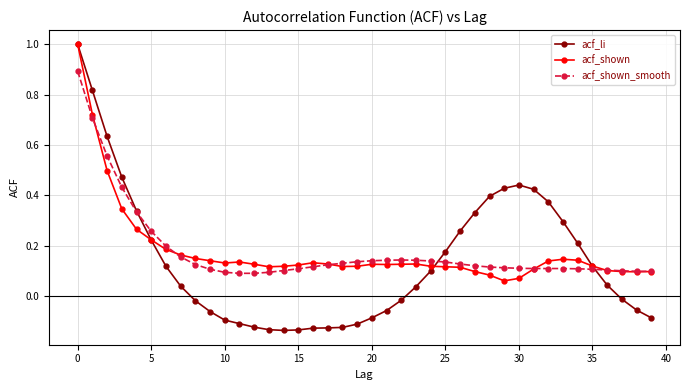

How many lines are shown in the chart?

3